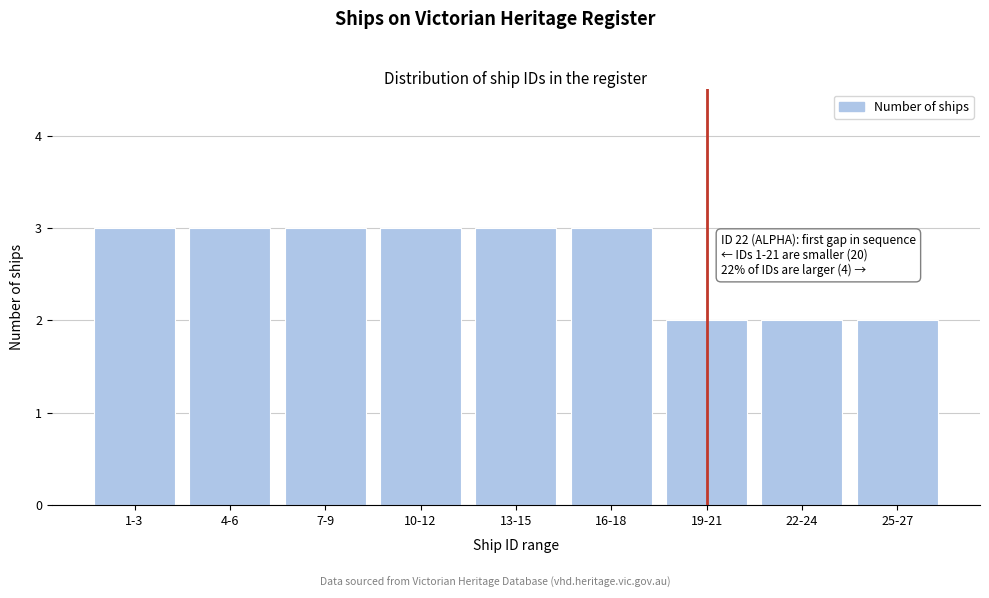

Reading left to right, extract all data points from this chart.

1-3=3	4-6=3	7-9=3	10-12=3	13-15=3	16-18=3	19-21=2	22-24=2	25-27=2